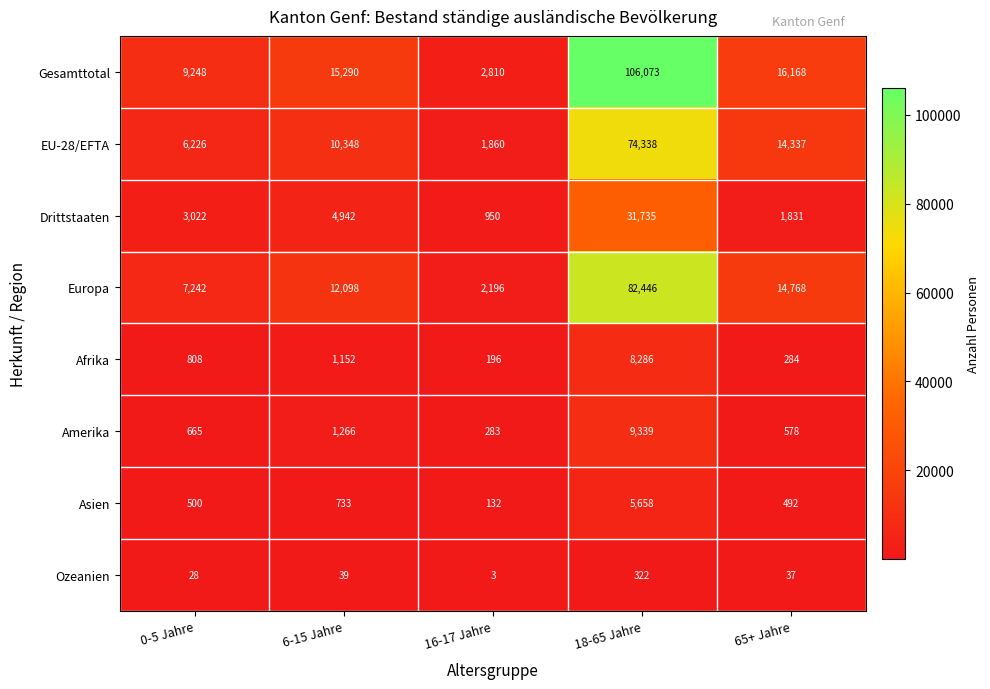

Which series has the largest total across all categories?

Gesamttotal